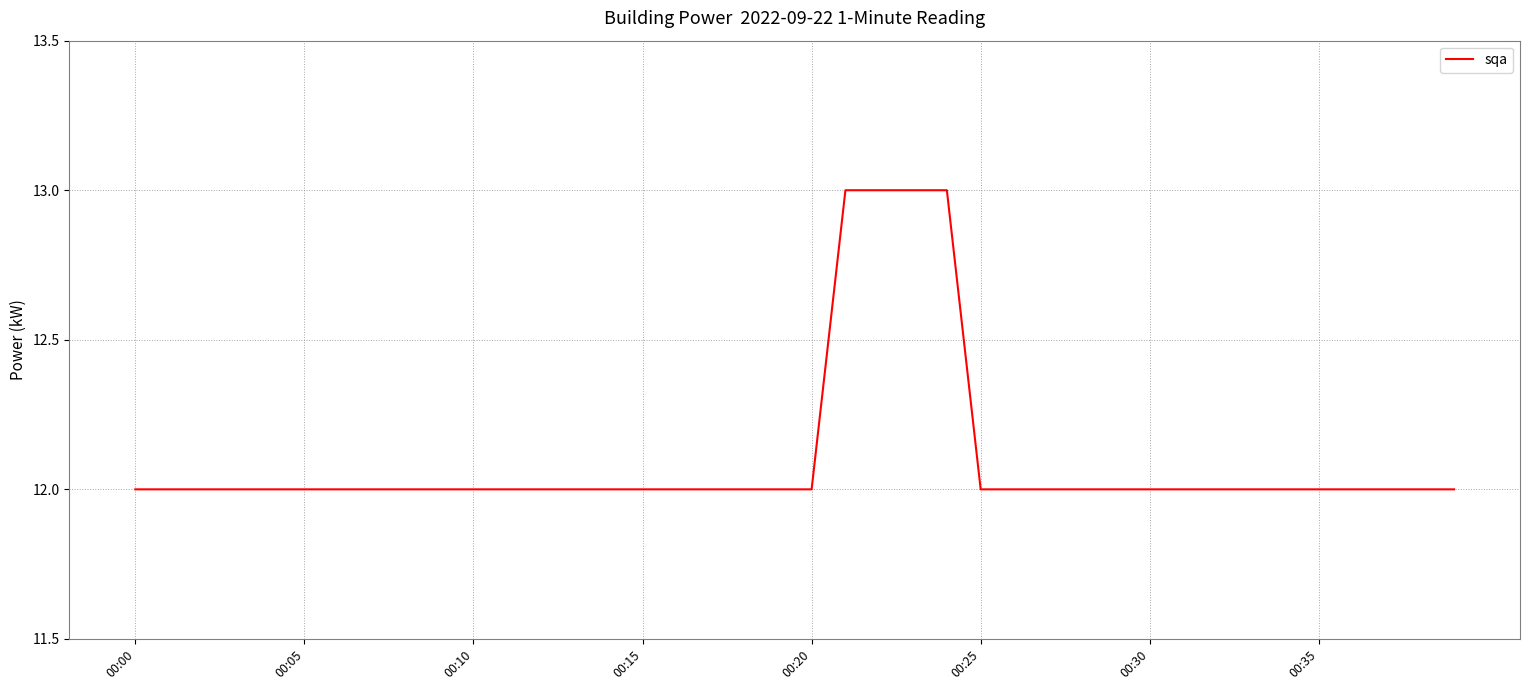

What is the smallest value displayed?

12